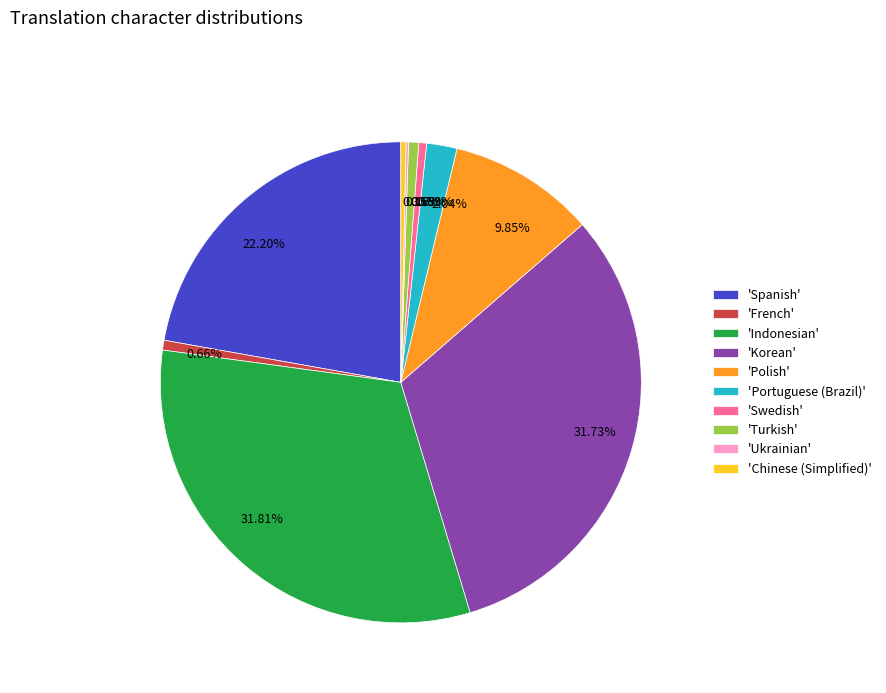

Combined, do 31.73% and 31.81% account for over 50%?

Yes